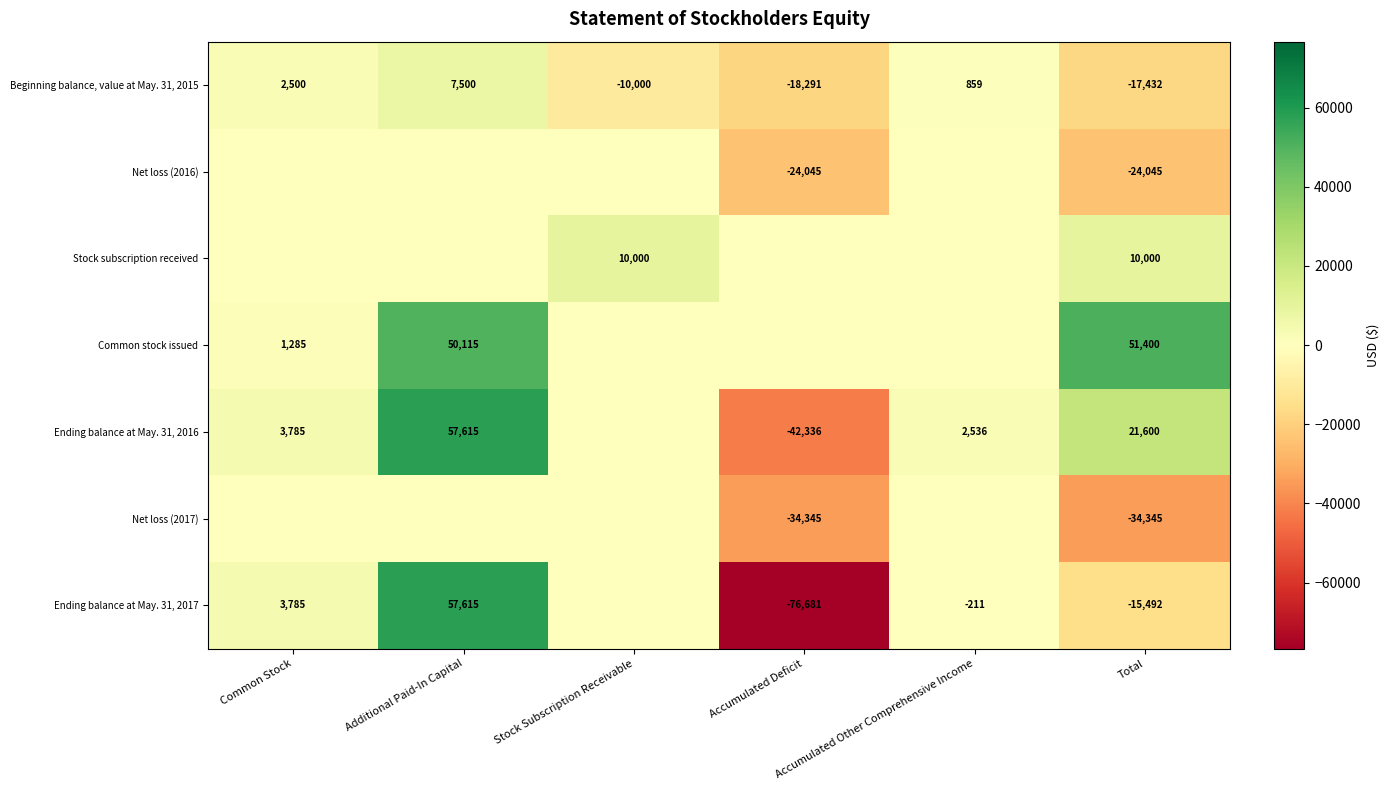

What is the smallest value displayed?

-76681